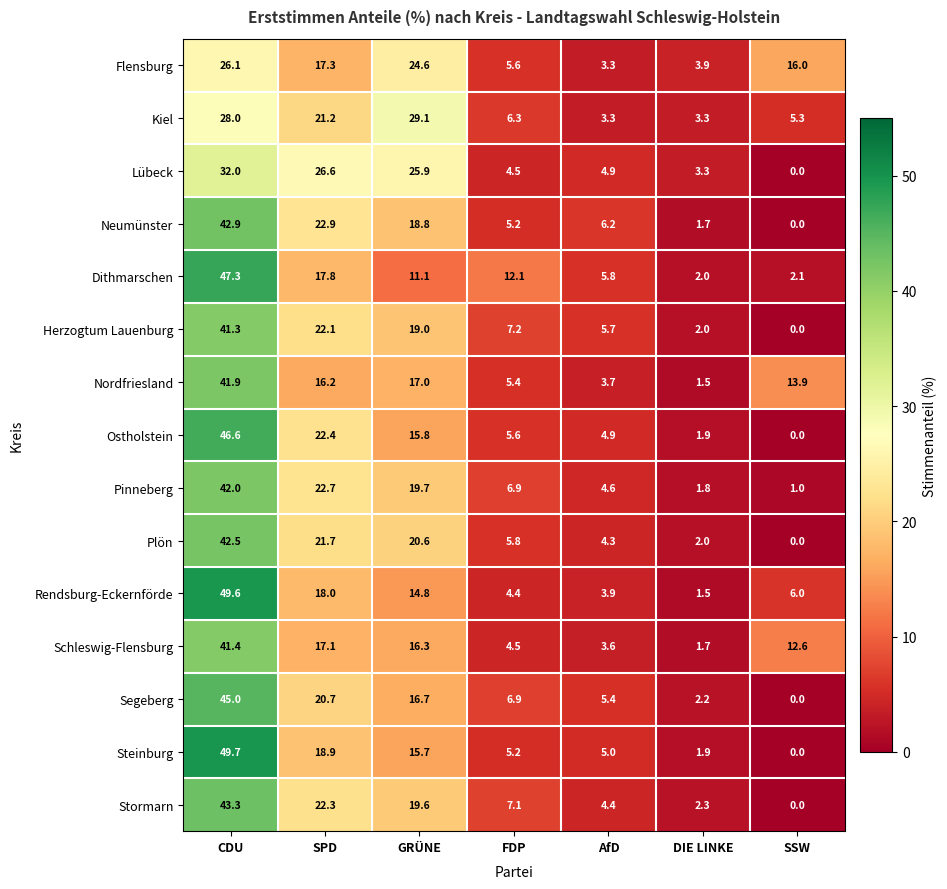

At which label does Steinburg reach its peak?

CDU